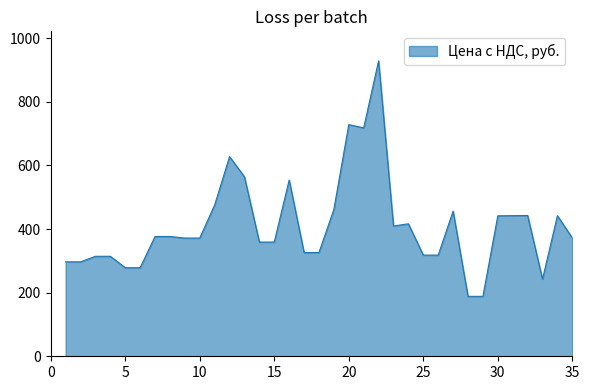

What is the greatest value displayed?

929.0